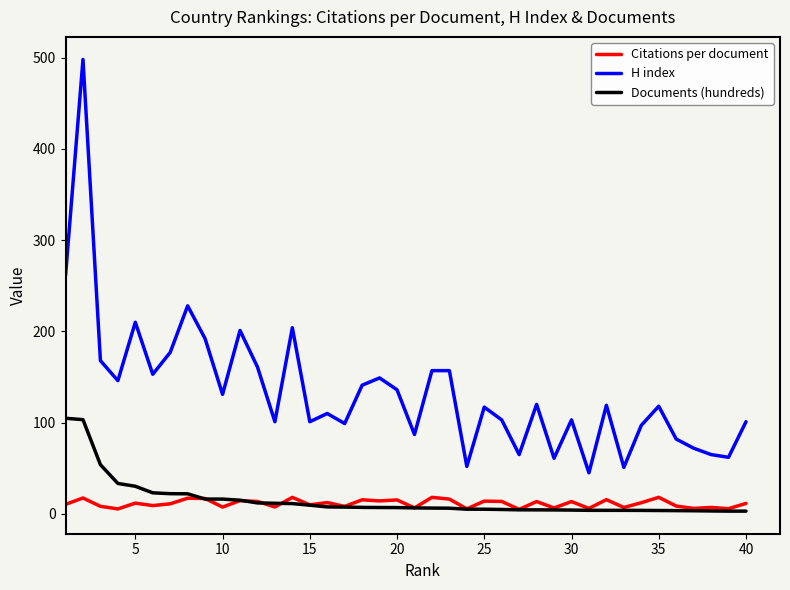

Count the number of data series in this chart.

3